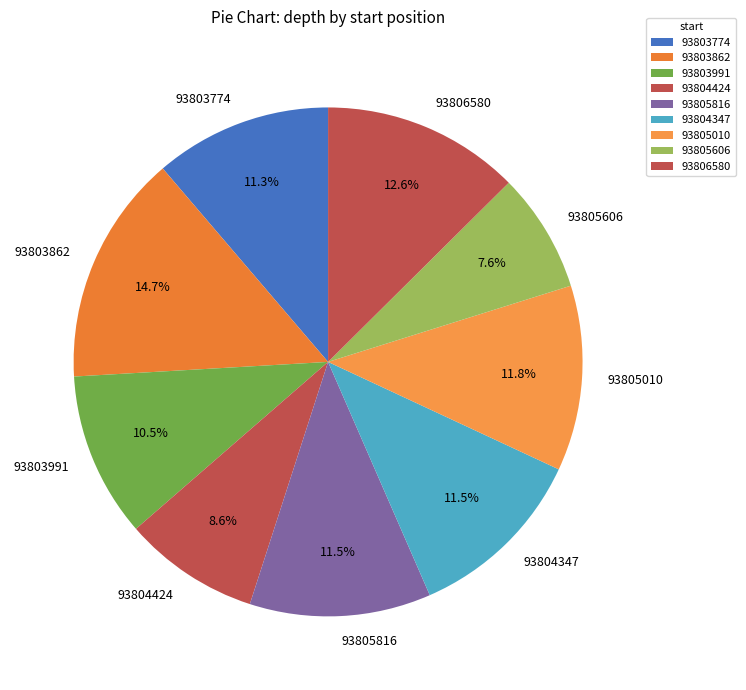

How much of the chart is everything except 93803862?

85.3%